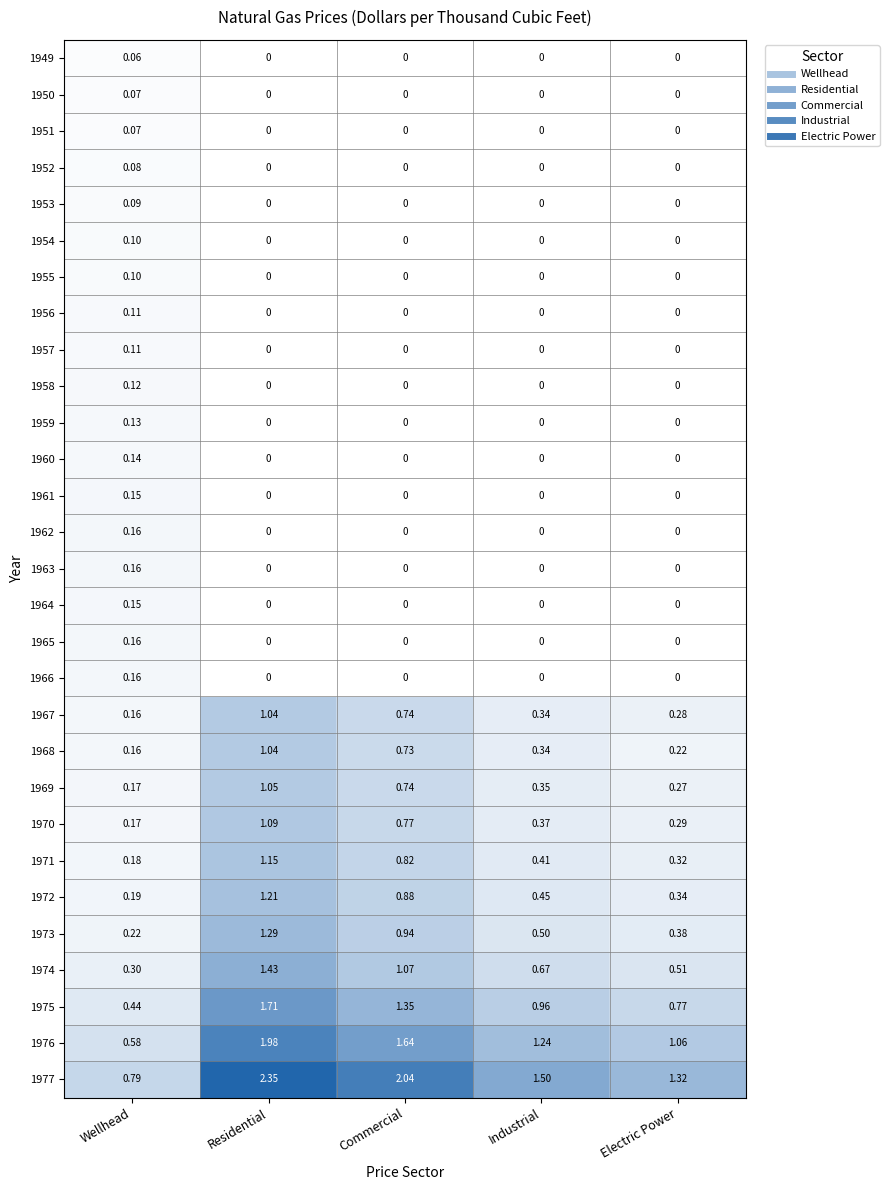

List the labels in order of 1975 value, smallest first.

Wellhead, Electric Power, Industrial, Commercial, Residential